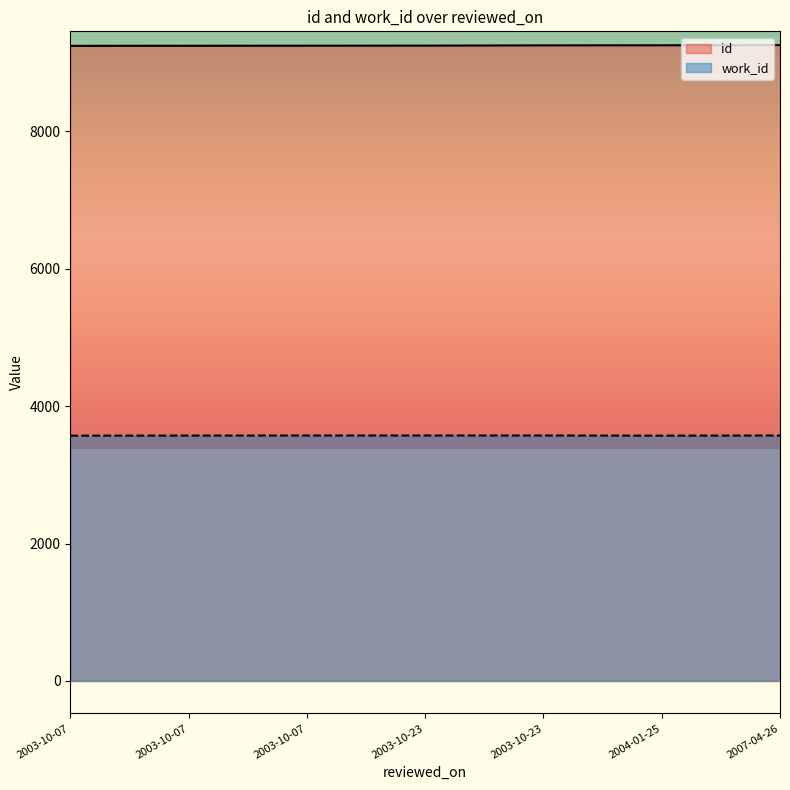

Rank the series by their maximum value, from highest to lowest.

id, work_id